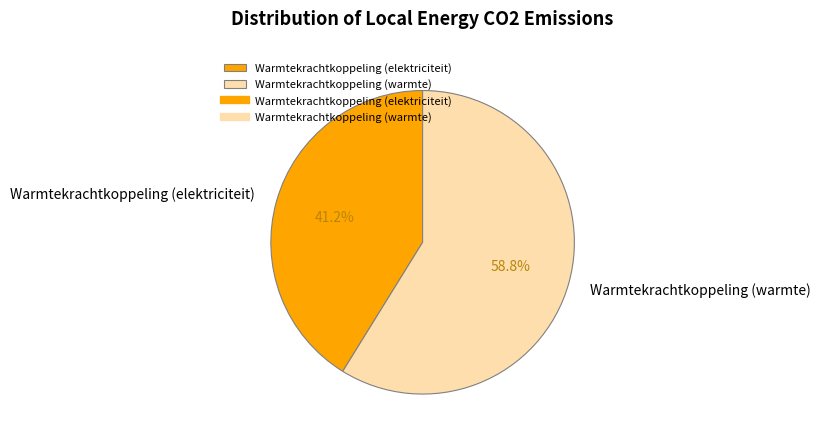

Which slice is the smallest?

Warmtekrachtkoppeling (elektriciteit)